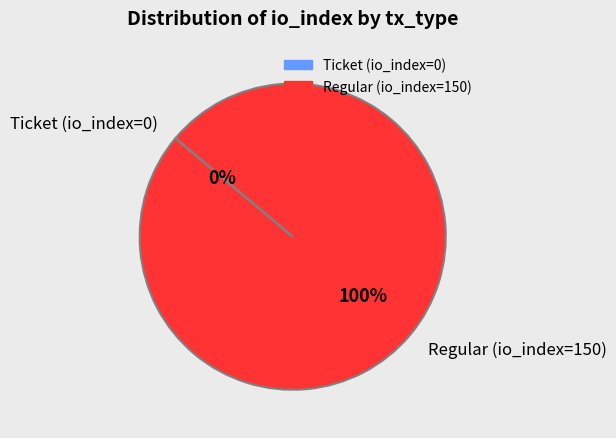

To the nearest percent, what is the difference between the largest and smallest slice percentages?

100%